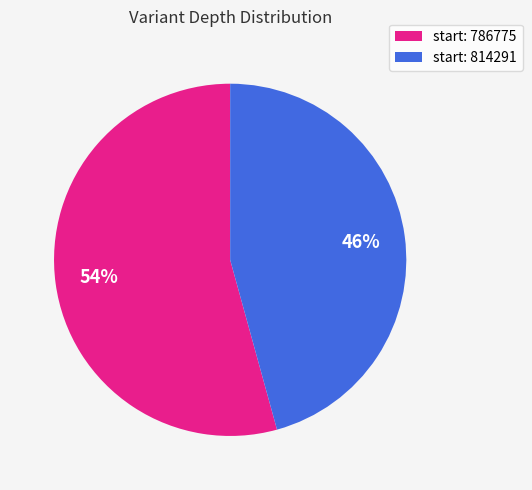

Which has a higher value, start: 814291 or start: 786775?

start: 786775